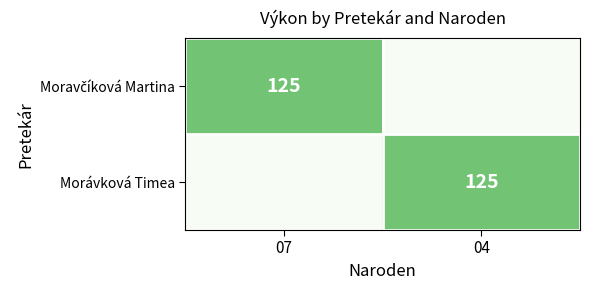

Is it true that Morávková Timea equals 125 at 04?

True